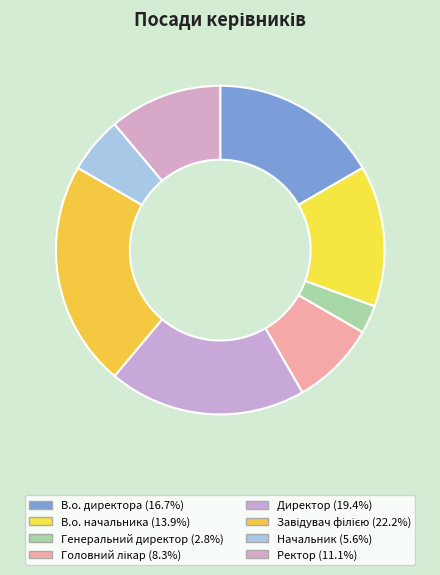

How many slices are in this pie chart?

8